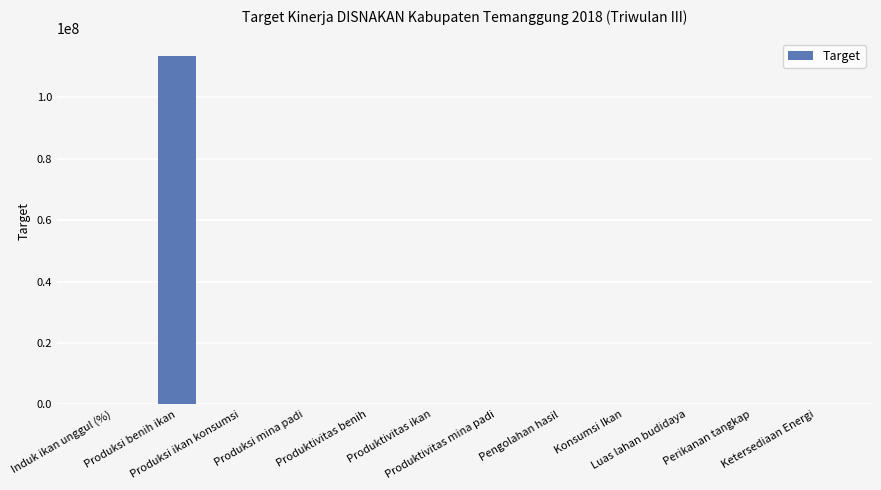

What is the maximum value shown in the chart?

113482800.0